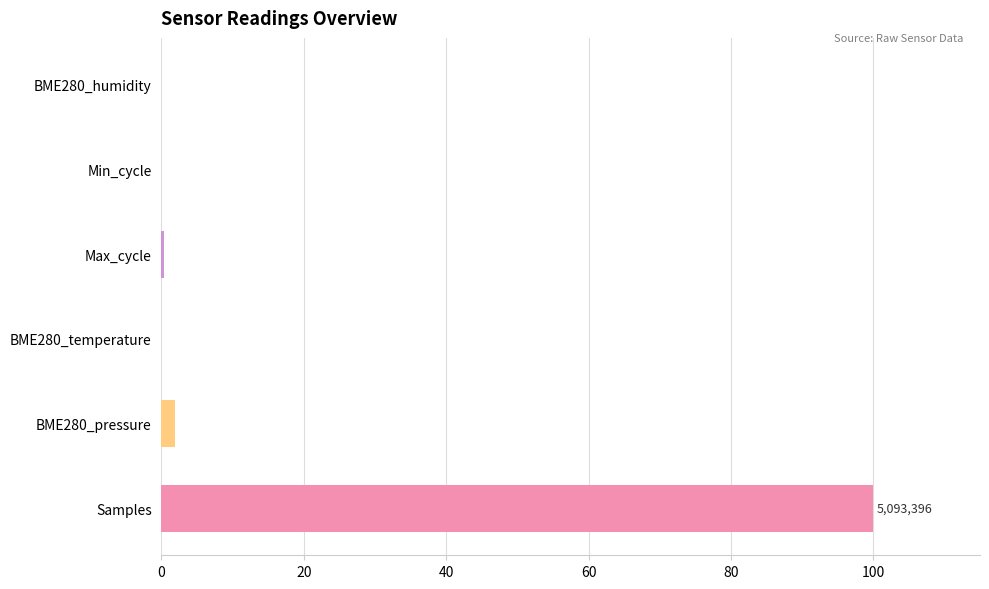

What is the approximate value at Samples?

100.0